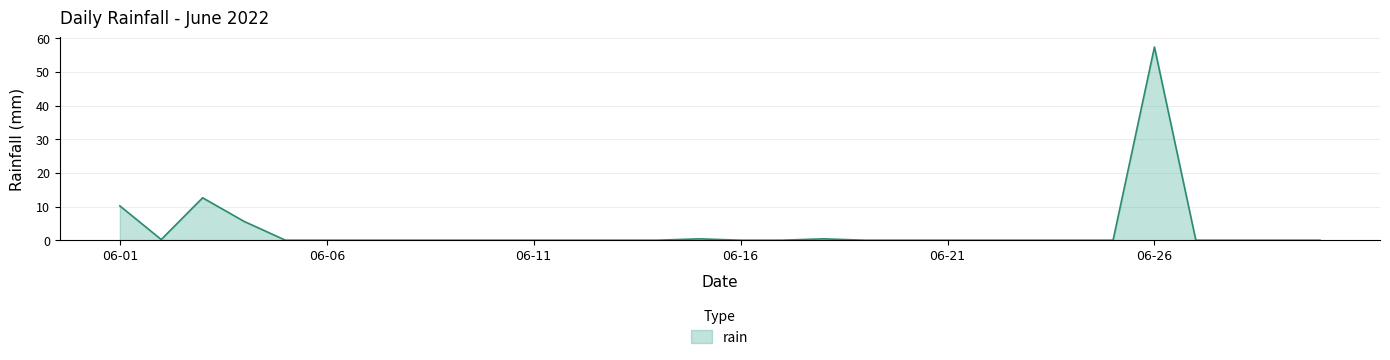

What is the difference between the maximum and minimum values?

57.4